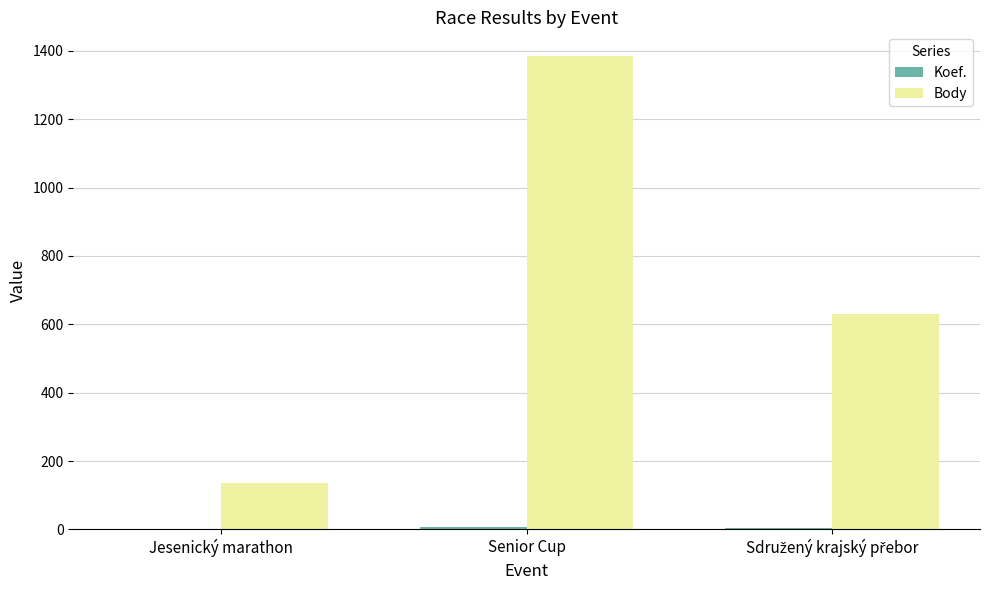

Is it true that Body equals 135 at Jesenický marathon?

True